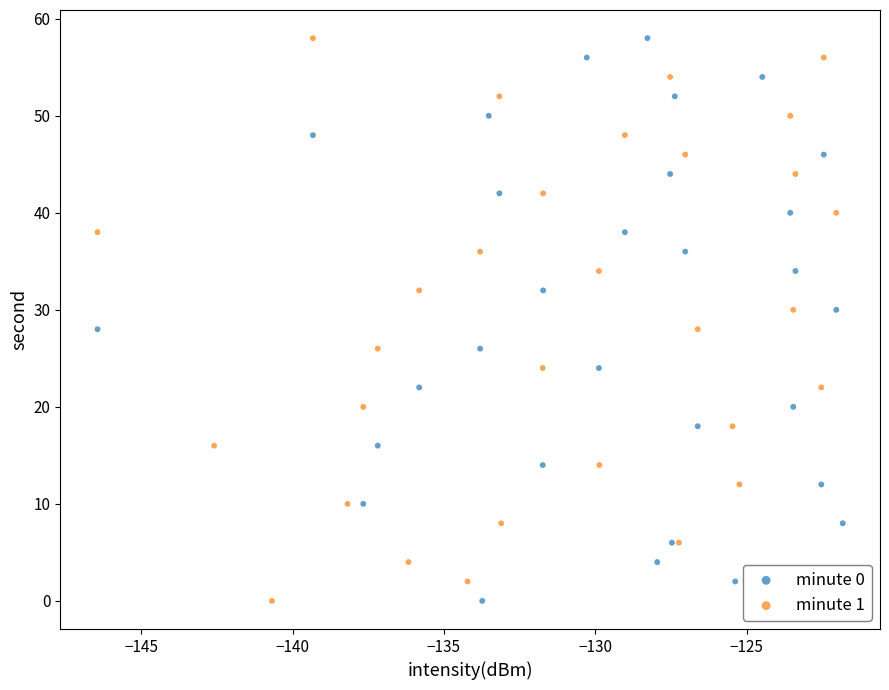

What are all the series names shown in the legend?

minute 0, minute 1